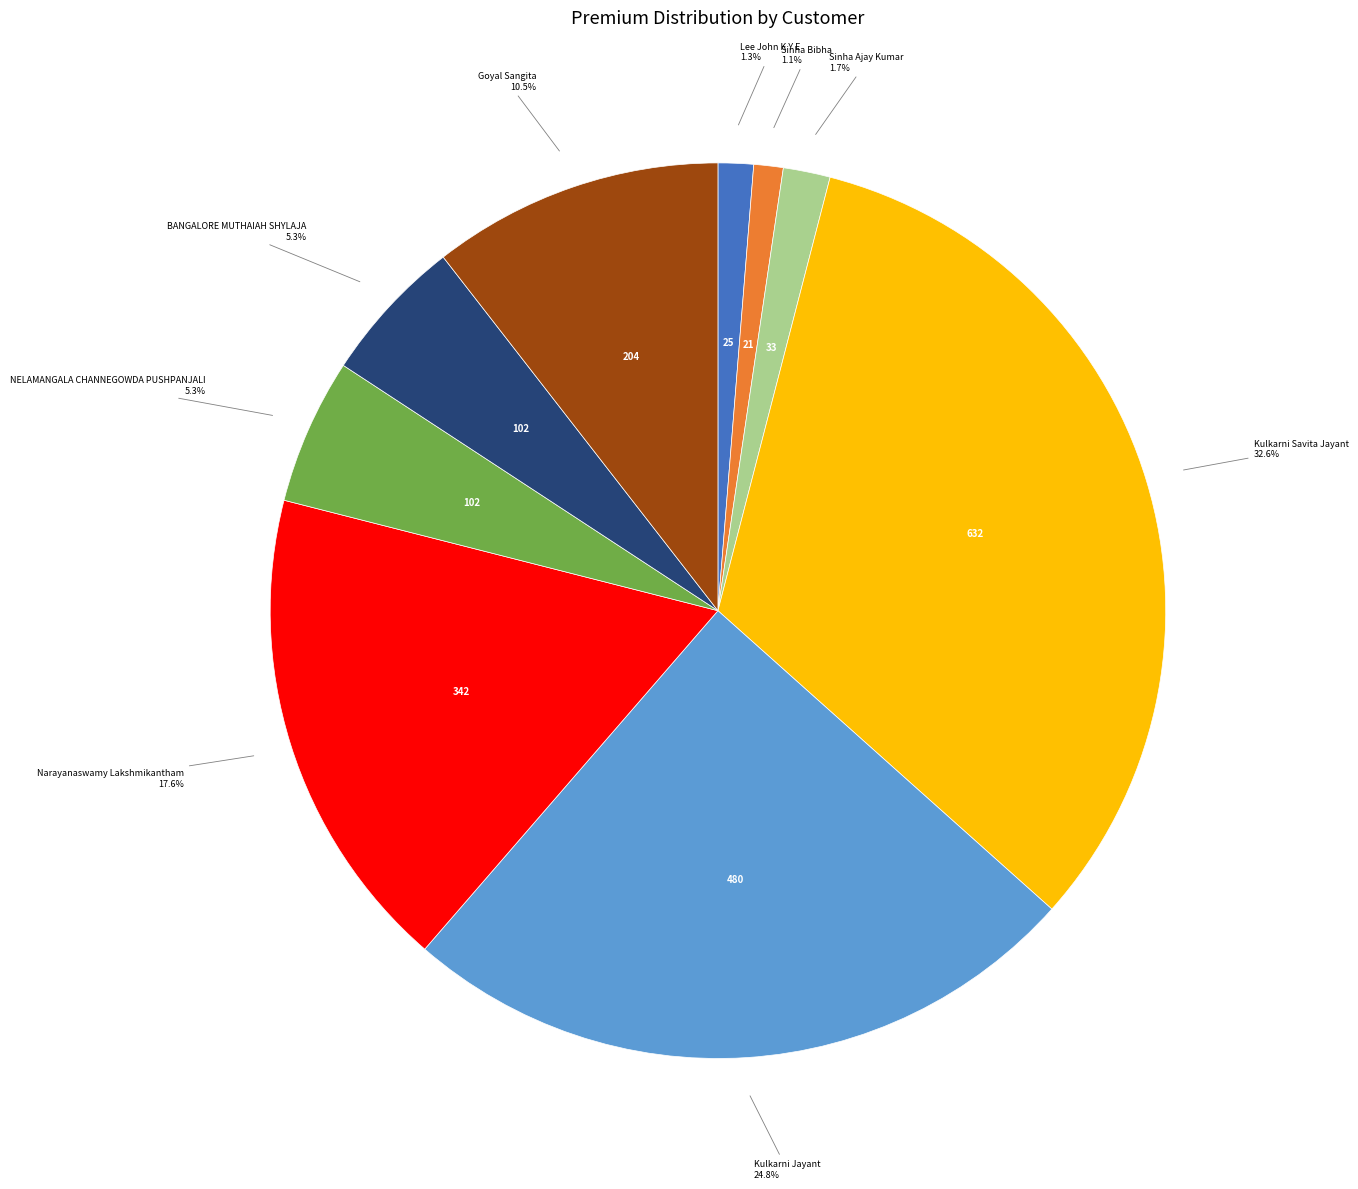

Does Kulkarni Savita Jayant account for over 50% of the chart?

No